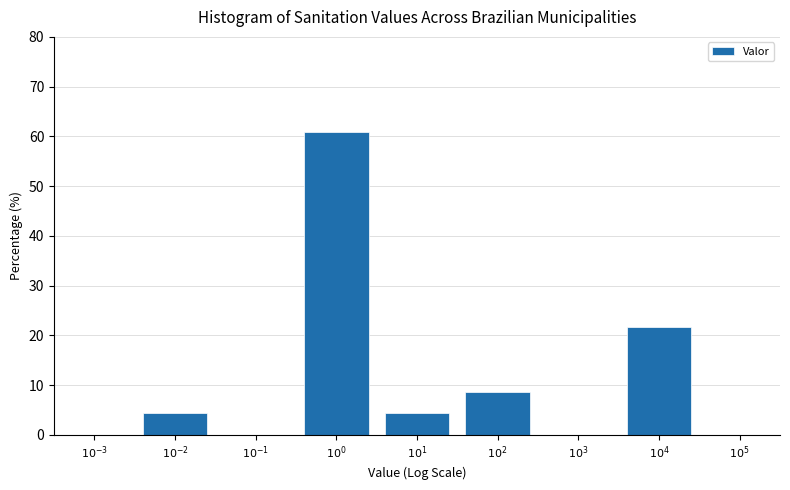

Are the bars horizontal?

No